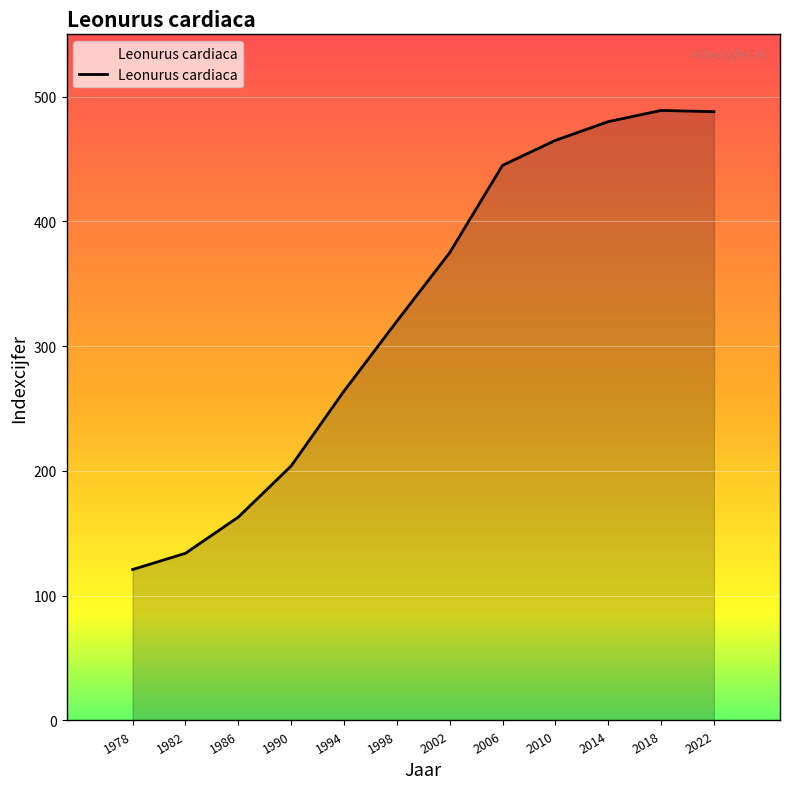

Which category has the lowest value across all series?

1978